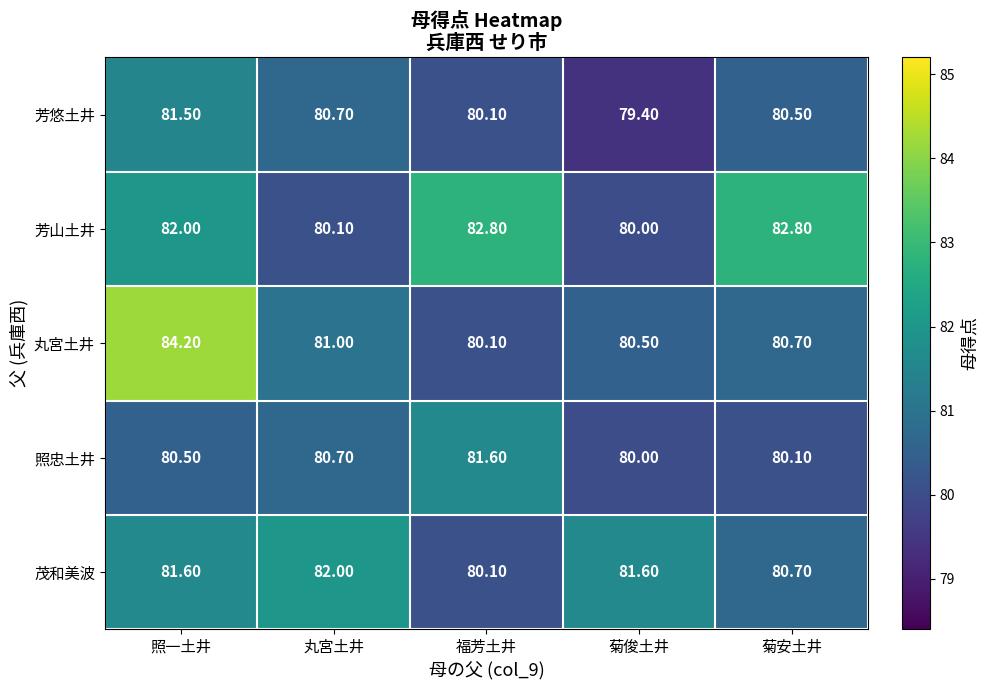

Which category has the highest value in the 茂和美波 series?

丸宮土井